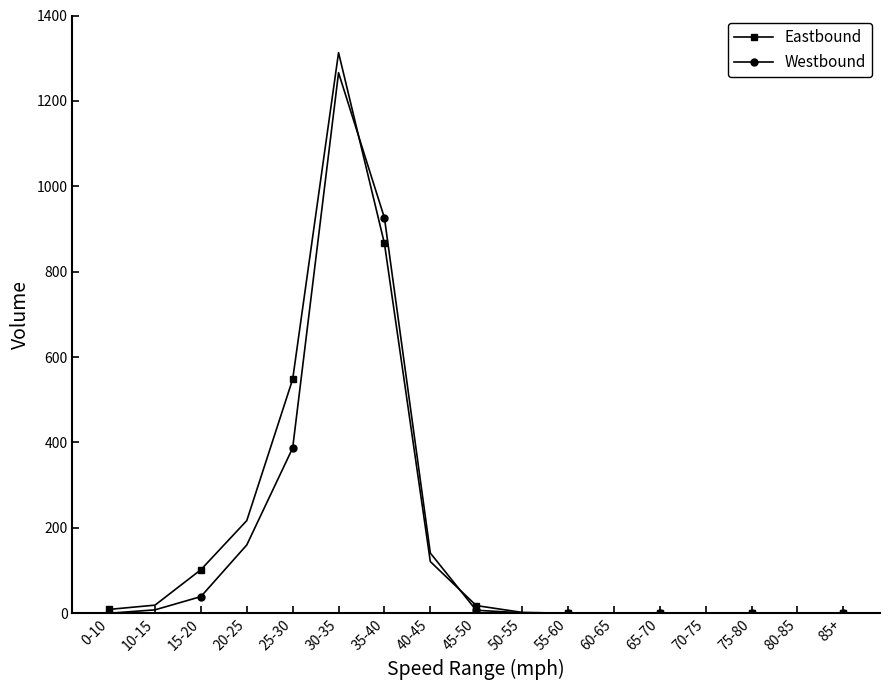

Where is Westbound nearest to the value 633?

25-30